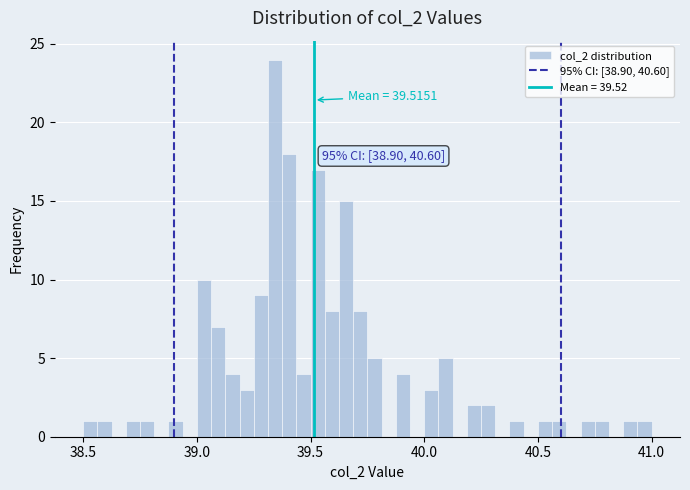

Around what value on the x-axis is the tallest bar? Give the approximate position of its centre, as read against the axis.

39.35